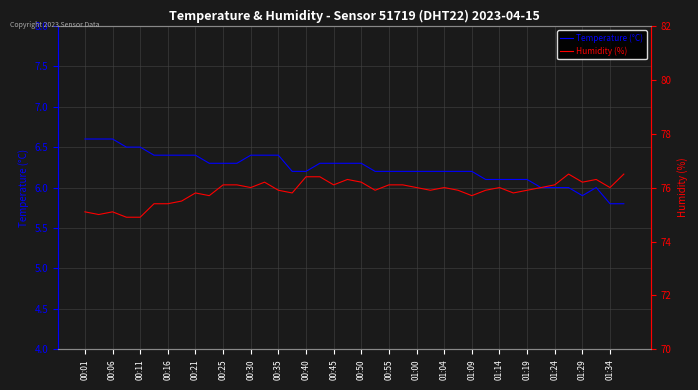

What is the maximum value for Temperature (°C)?

6.6